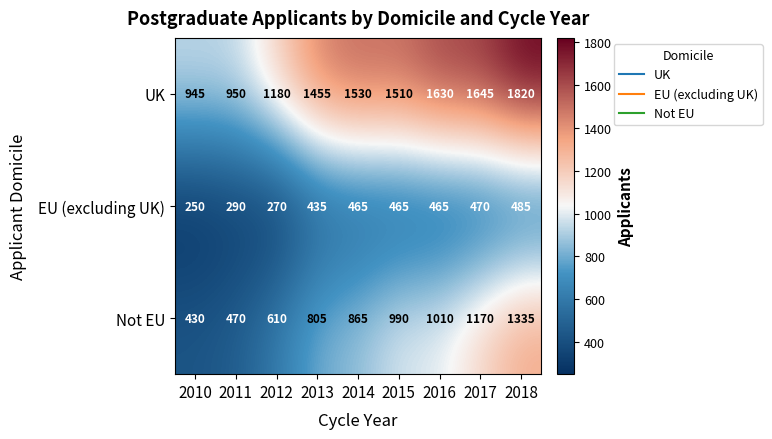

At which category does the chart reach its peak across all series?

2018